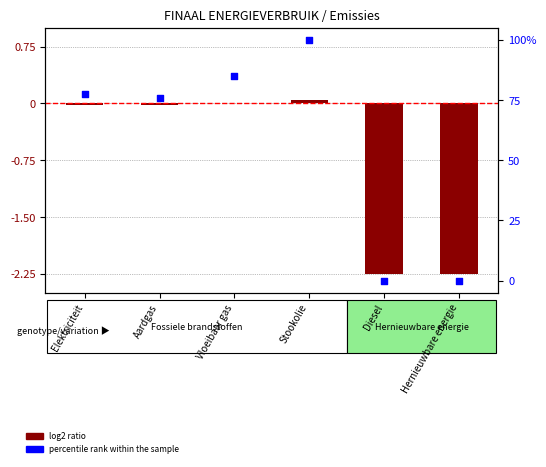

Which series reaches the minimum Y coordinate?

log2 ratio